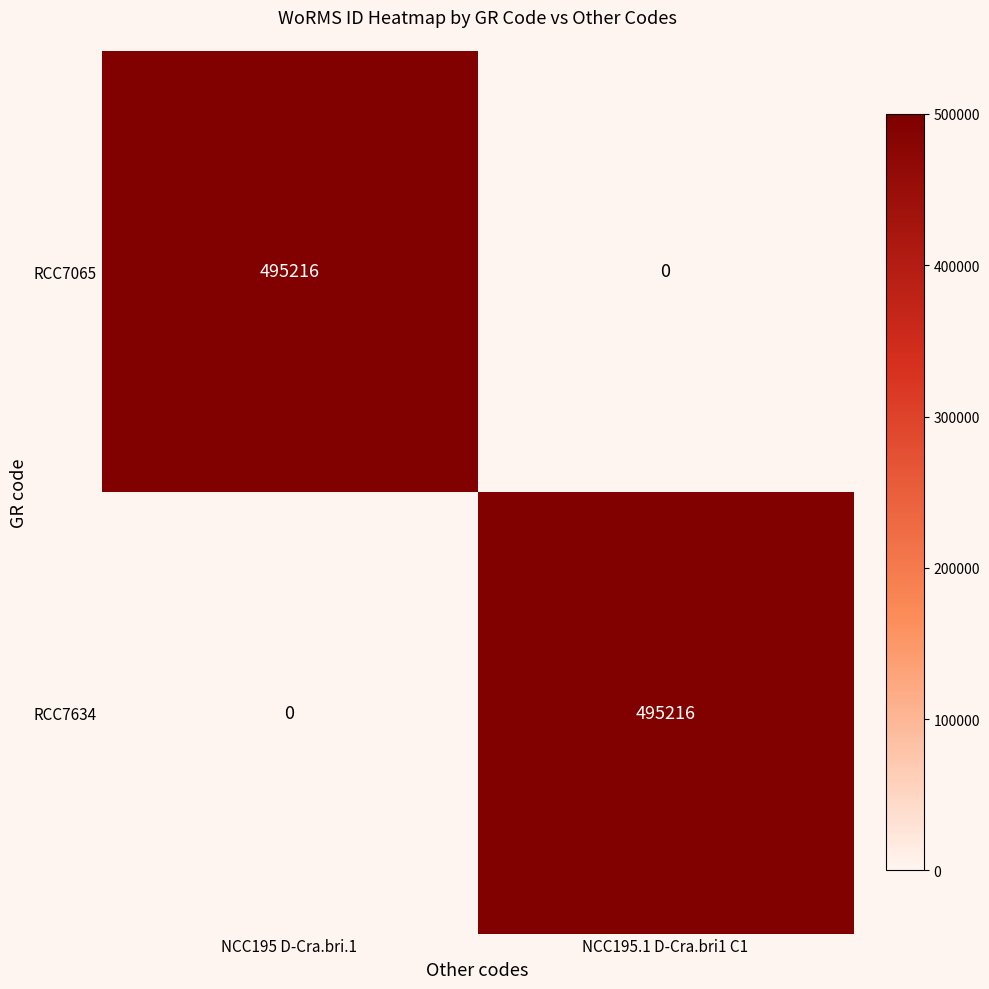

At how many categories does at least one series exceed 366943?

2